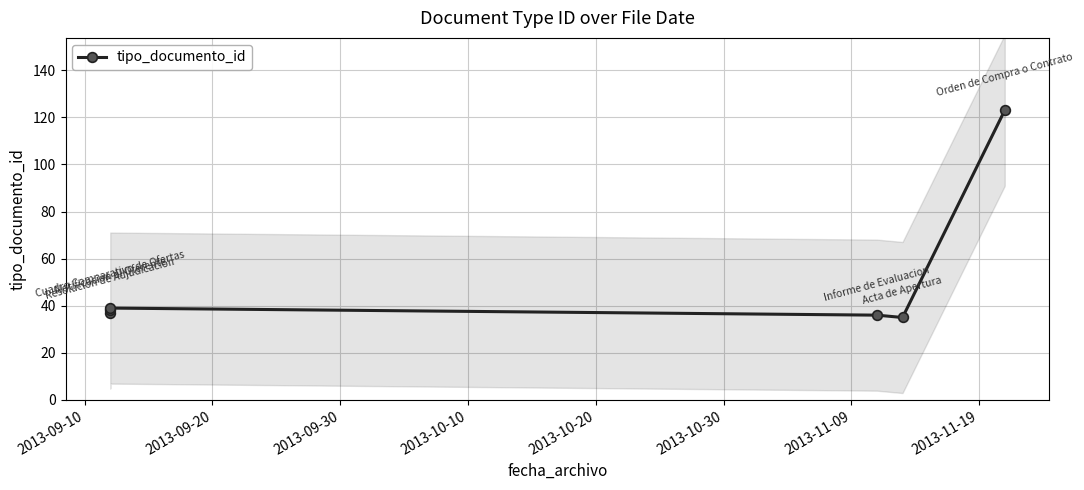

What is the average value?

51